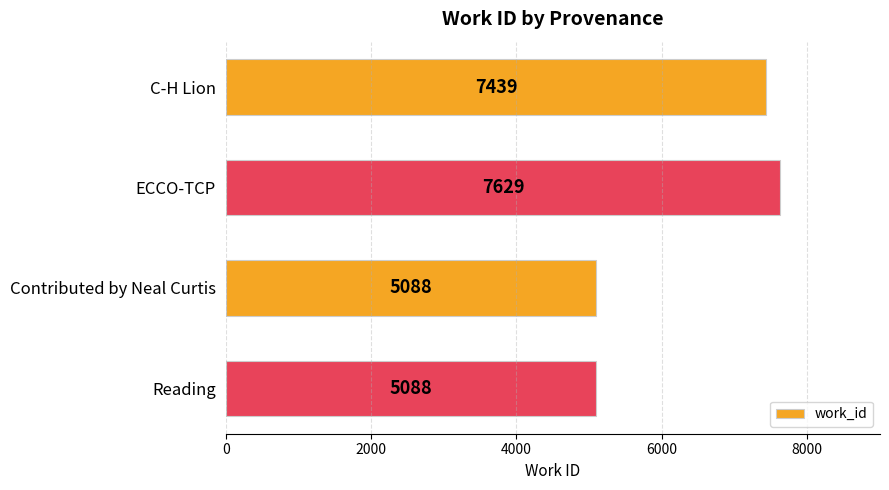

What is the change in value from C-H Lion to ECCO-TCP?

+190